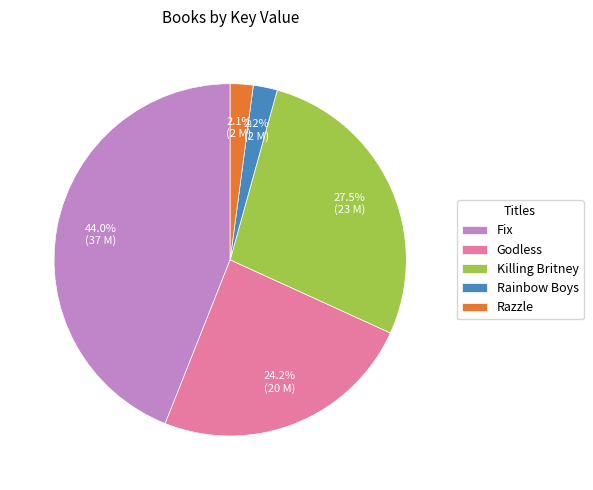

Do Rainbow Boys and Fix together represent more than half of the pie?

No